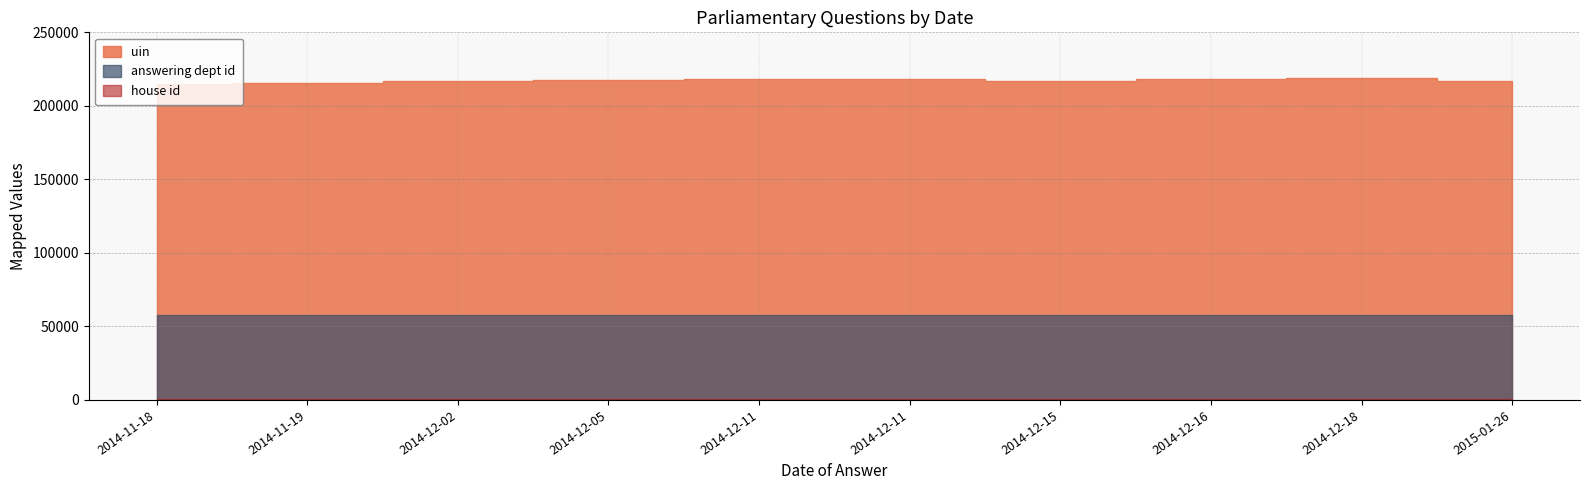

True or false: house id has a value of 1 at 2015-01-26.

True